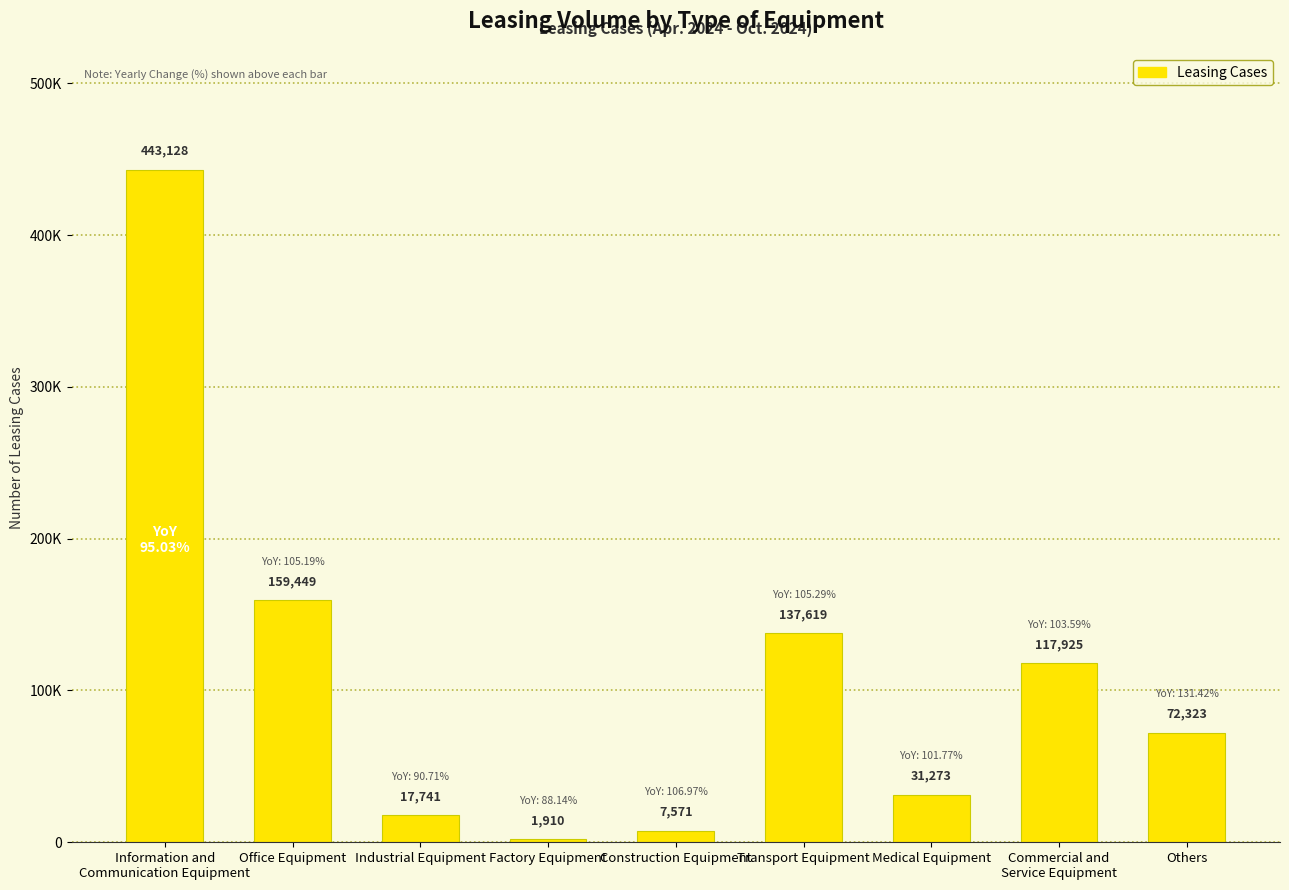

How many data points are less than 72323?

4